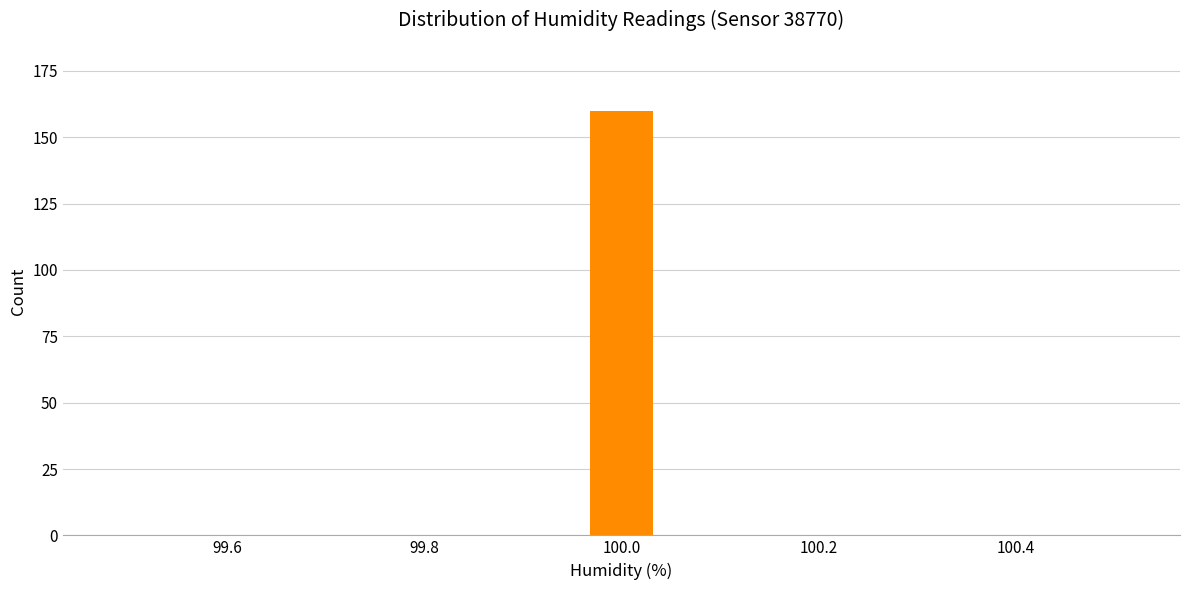

Around what value on the x-axis is the tallest bar? Give the approximate position of its centre, as read against the axis.

100.00